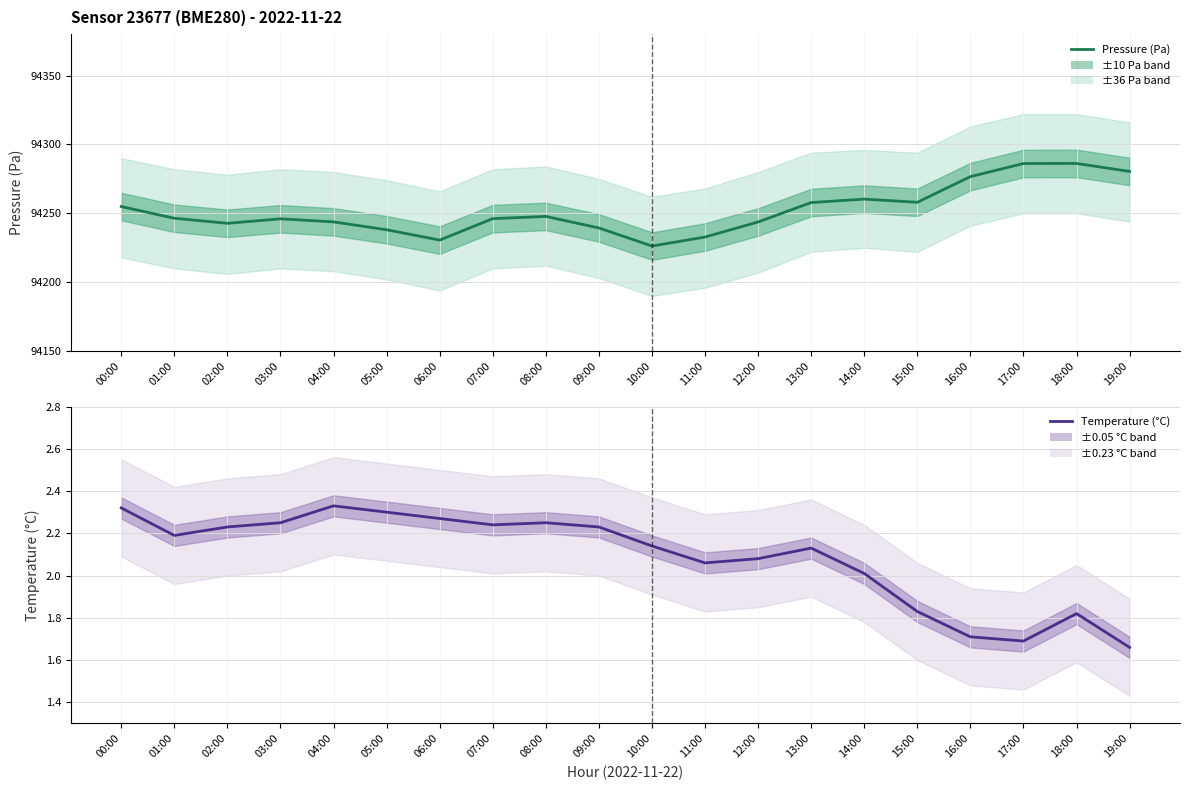

At which label does temperature first exceed 2?

00:00